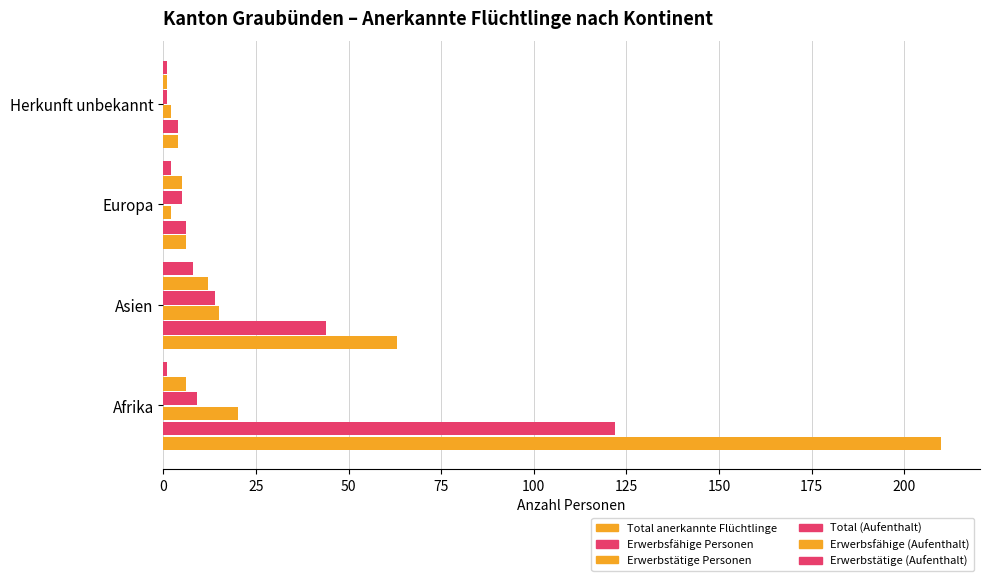

How many categories are shown in the chart?

4